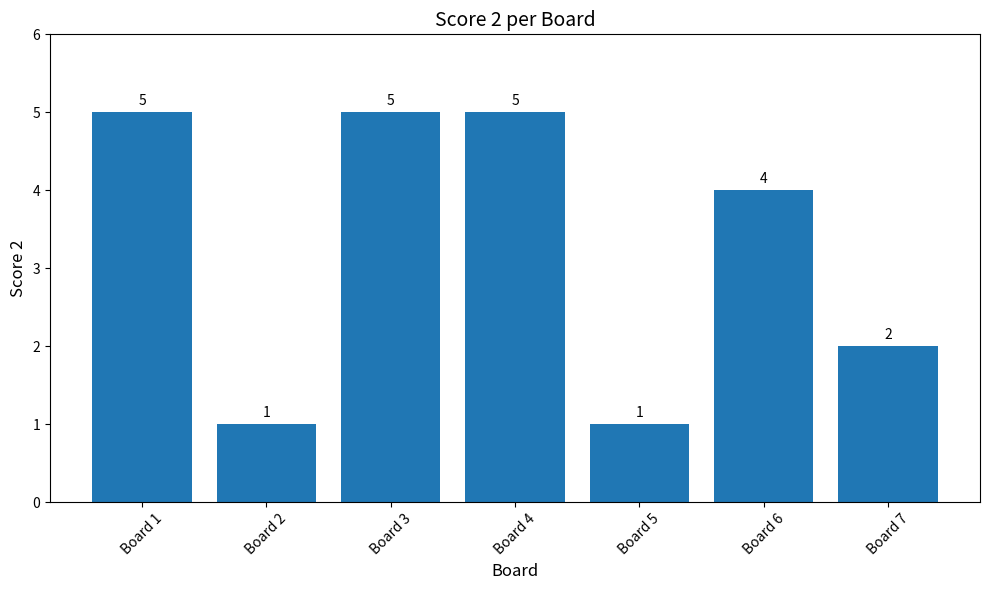

What is the minimum value shown in the chart?

1